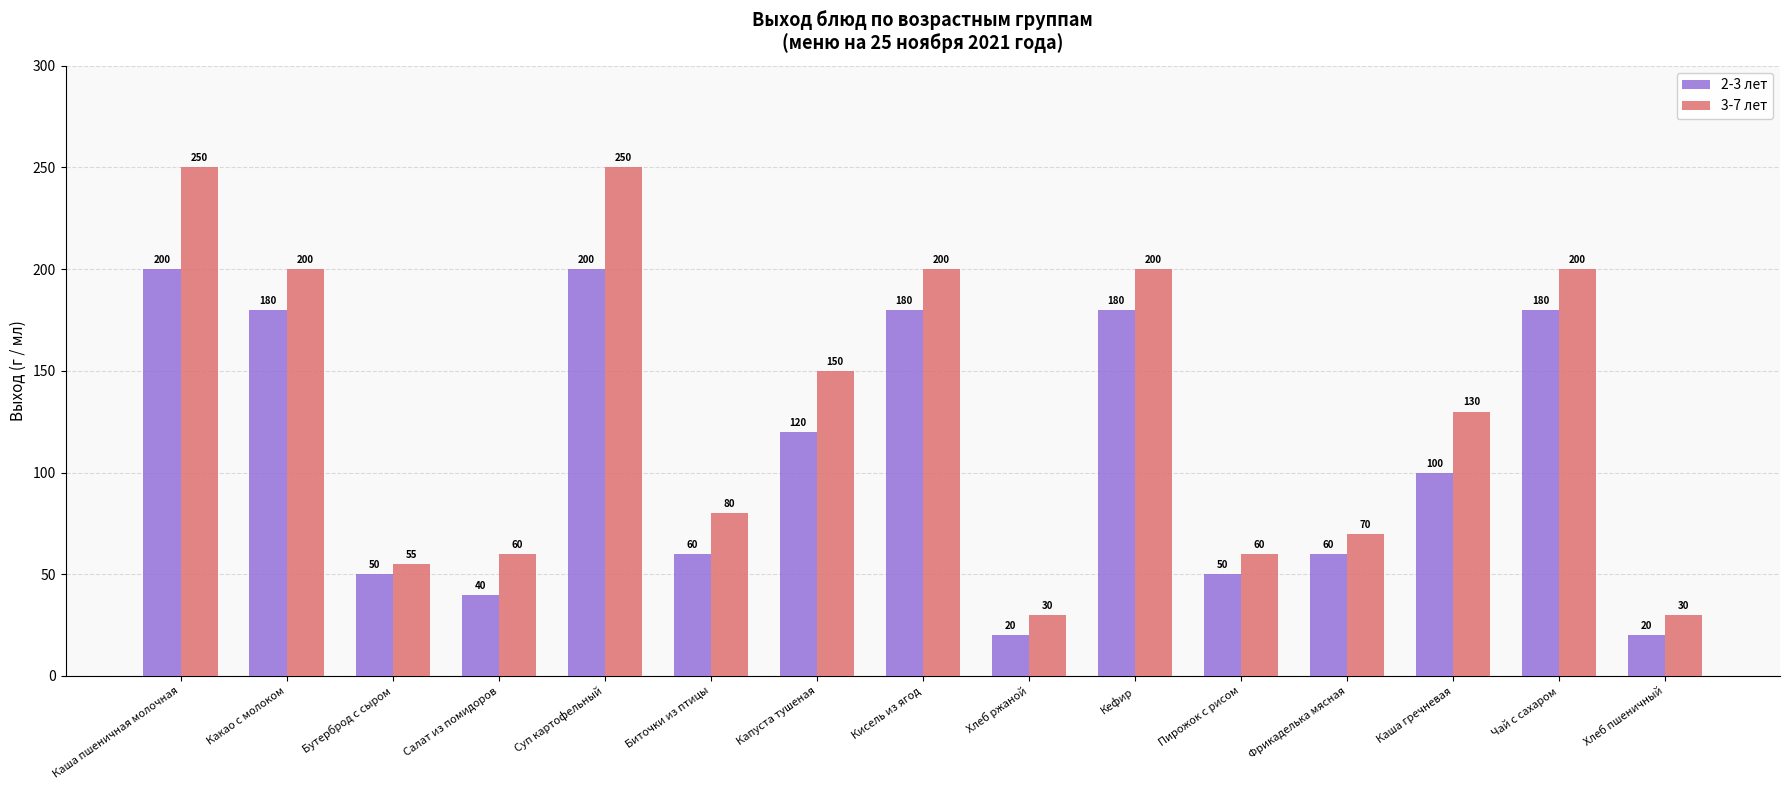

Which series has the widest spread of values?

3-7 лет